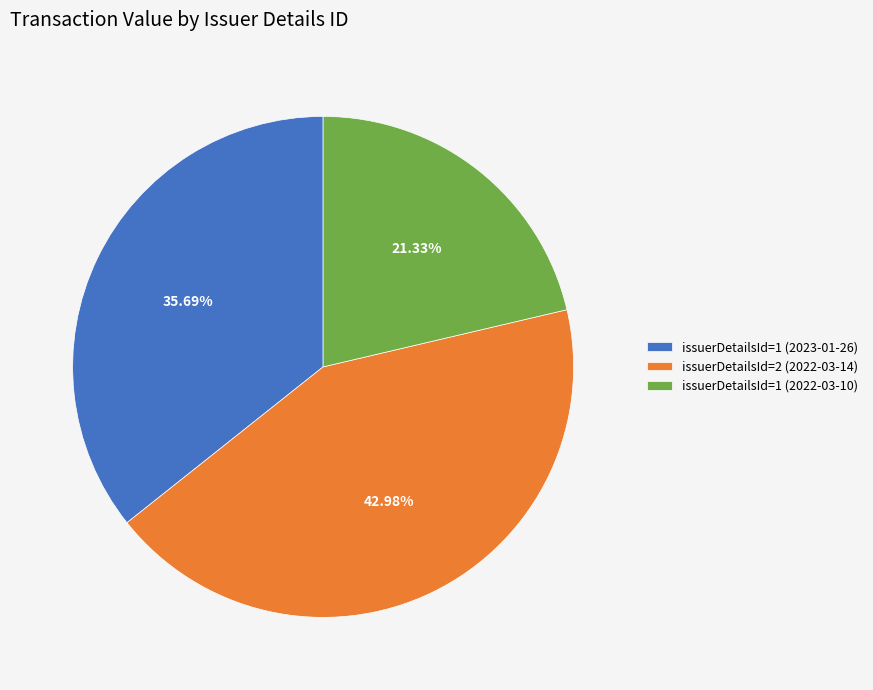

Between issuerDetailsId=1 (2022-03-10) and issuerDetailsId=2 (2022-03-14), which is larger?

issuerDetailsId=2 (2022-03-14)